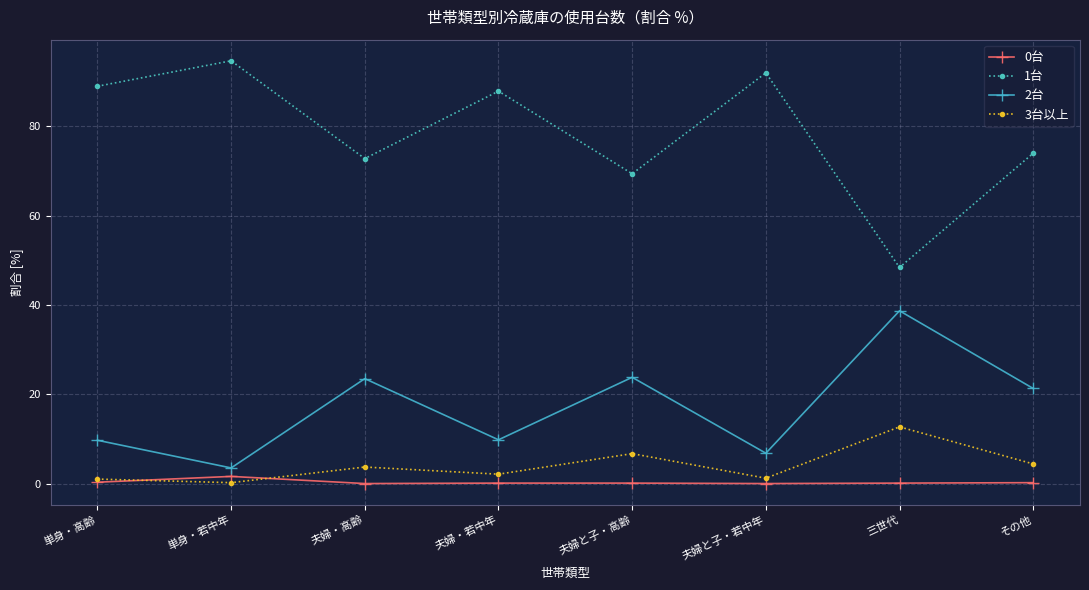

What is the label of the 4th point from the left?

夫婦・若中年